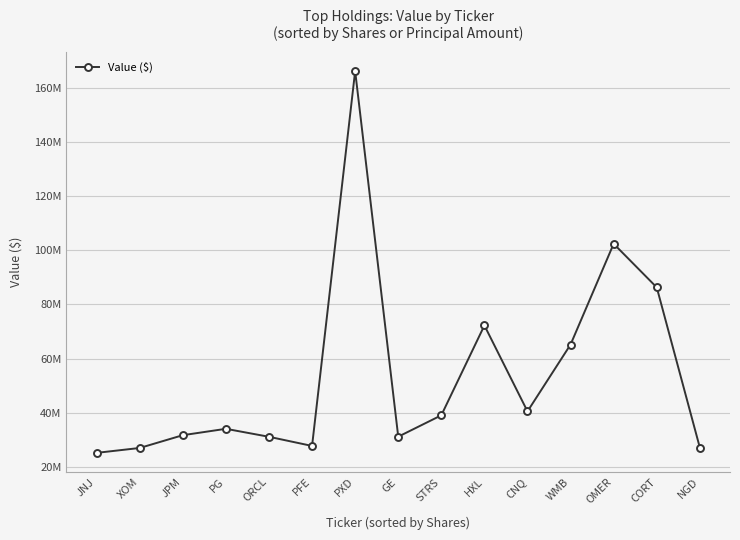

What is the change in value from JNJ to ORCL?

+5928000